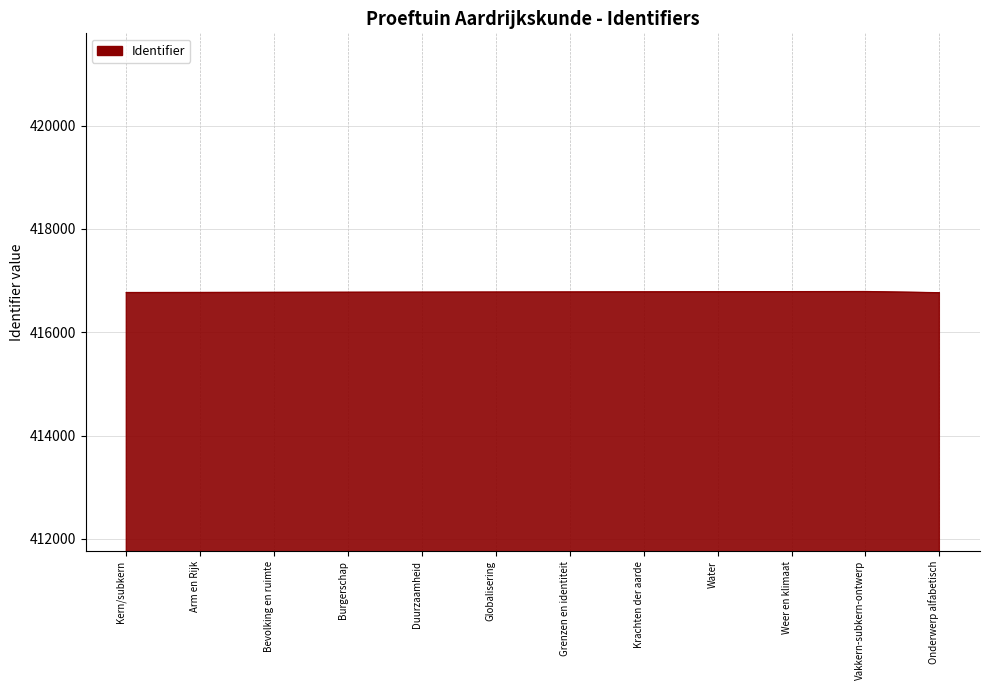

Approximately how many times larger is the value at Bevolking en ruimte compared to Grenzen en identiteit?

1.0